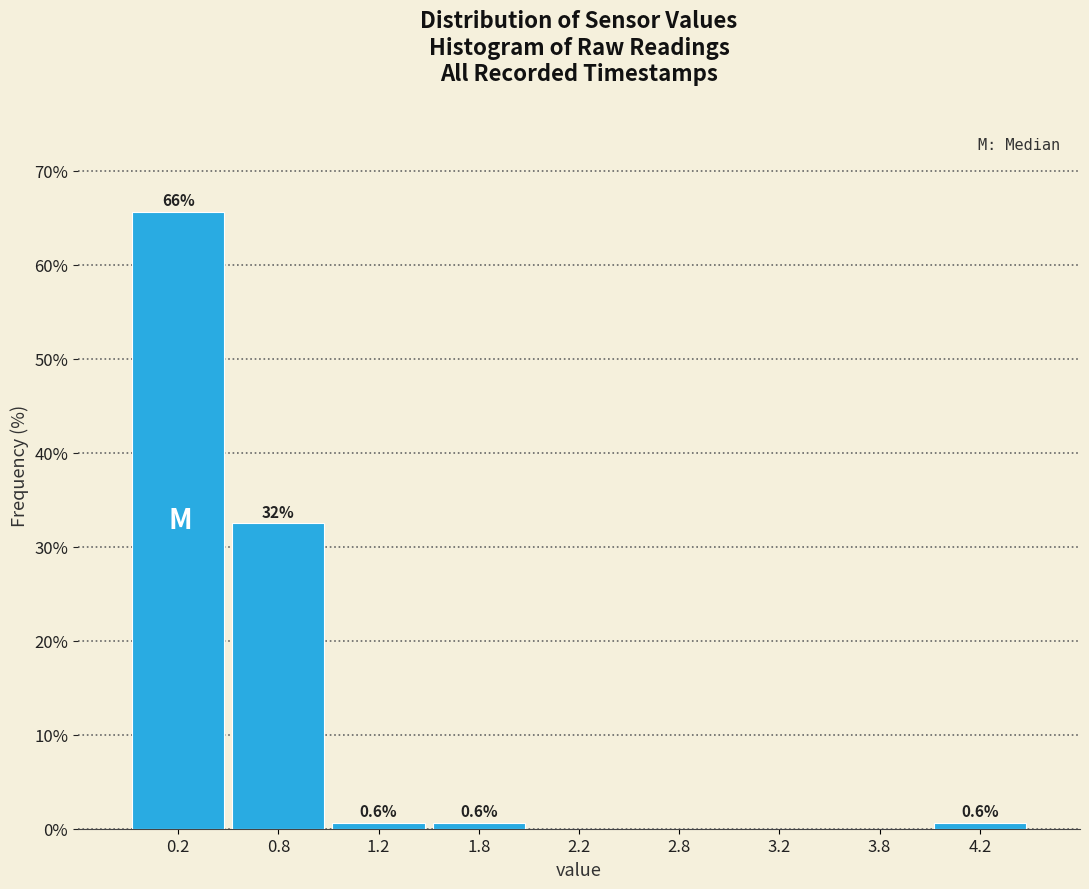

Which range on the x-axis has the tallest bar?

0.0 to 0.5